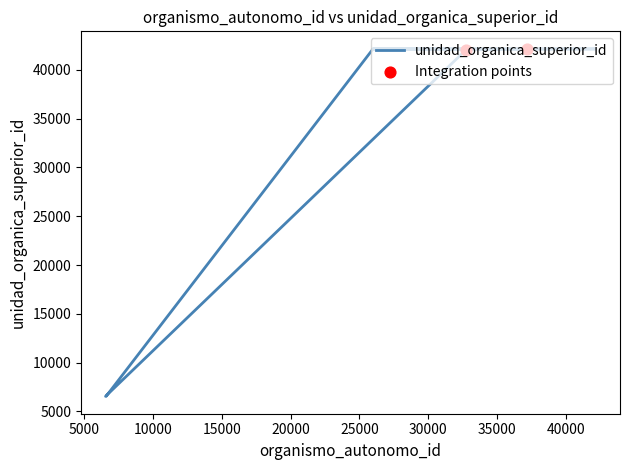

Approximately how many times larger is the value at 32766 compared to 41854?

1.0